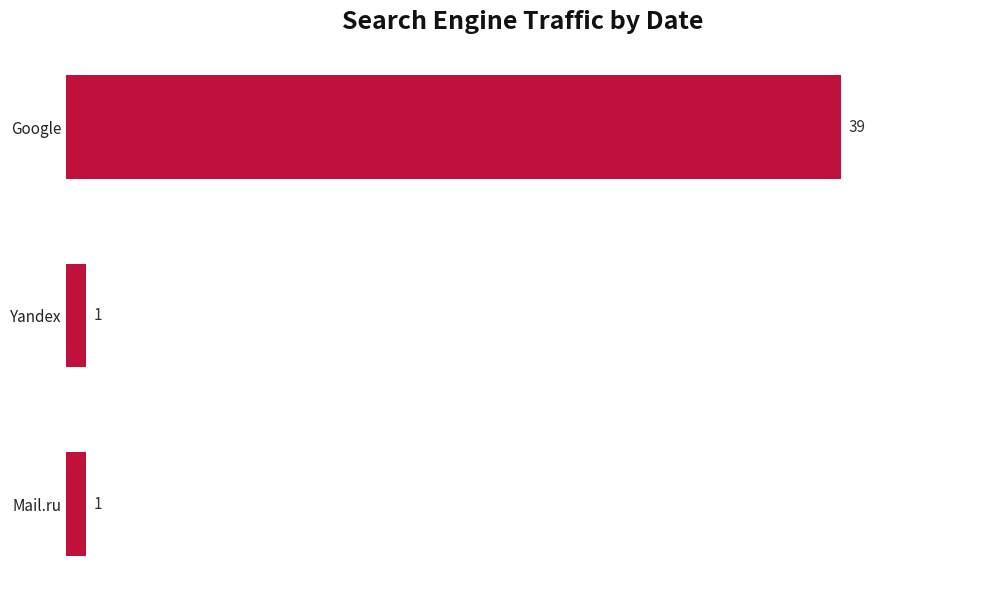

Reading top to bottom, list all the values displayed in this chart.

39	1	1